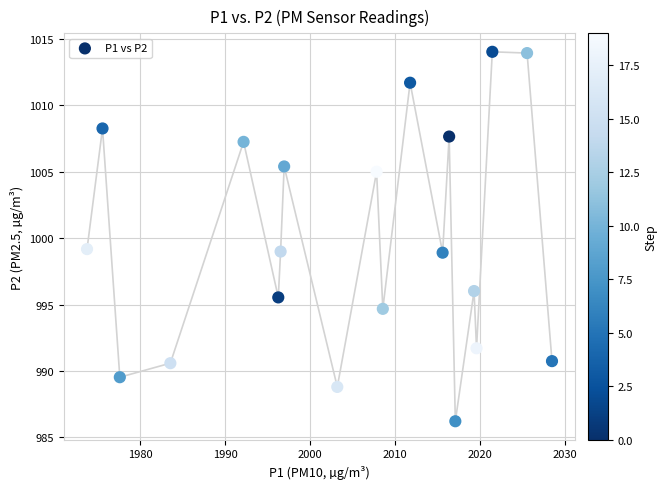

What is the range of Y values (max minus min)?

27.8